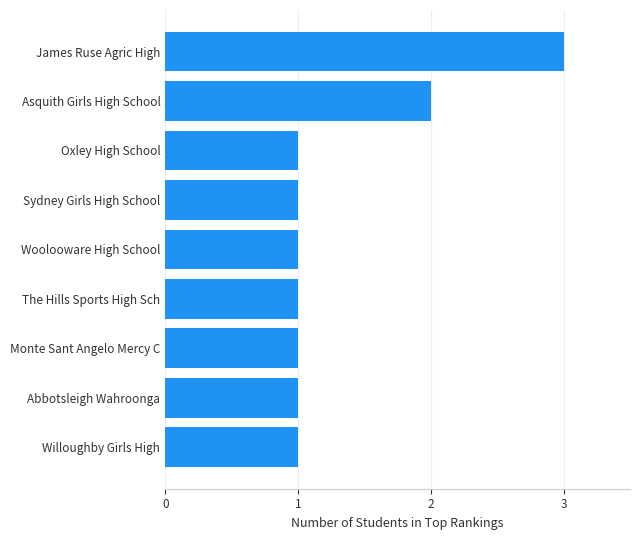

What is the greatest value displayed?

3